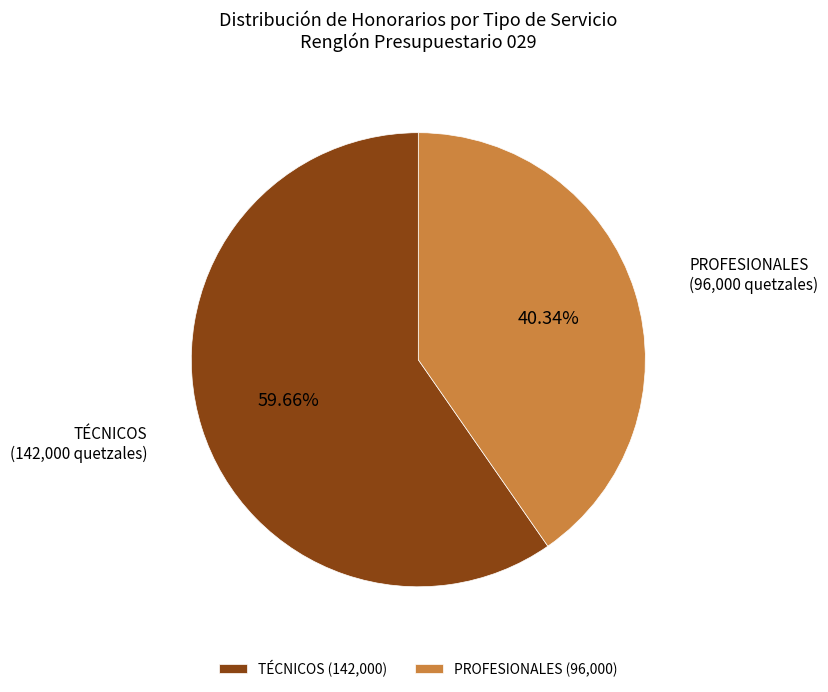

Which slice is the largest?

TÉCNICOS